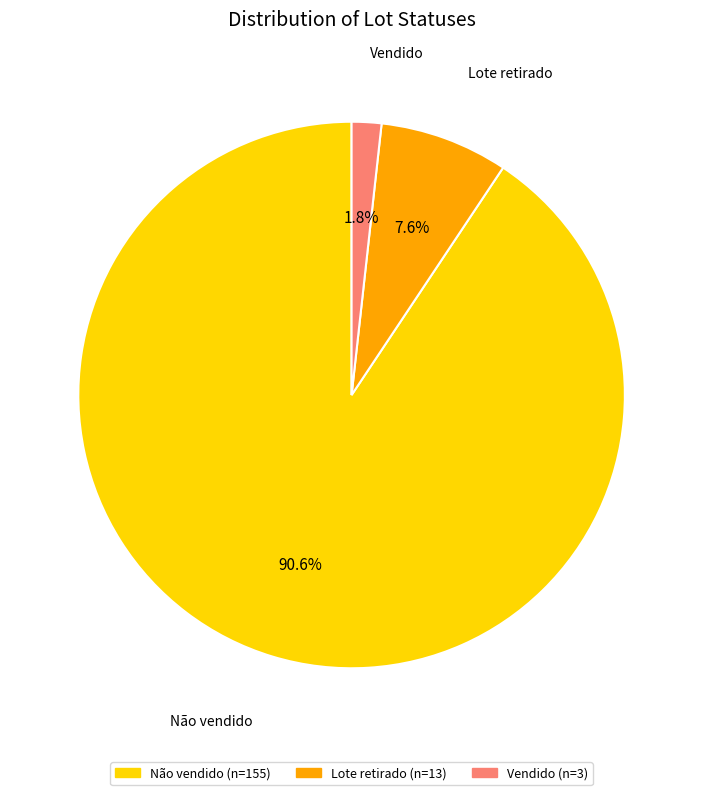

Is it true that Não vendido is 78% of the pie?

False